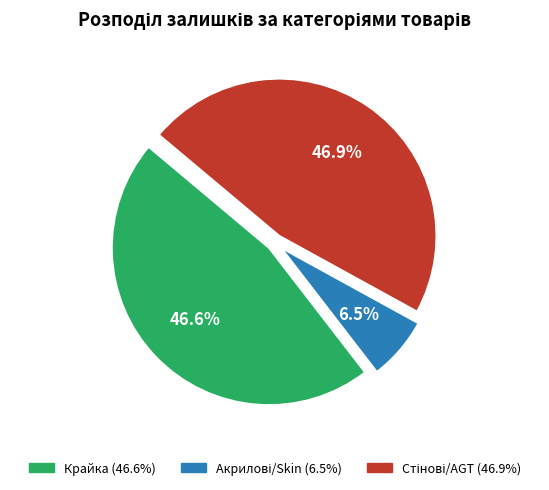

How many segments does this pie chart have?

3